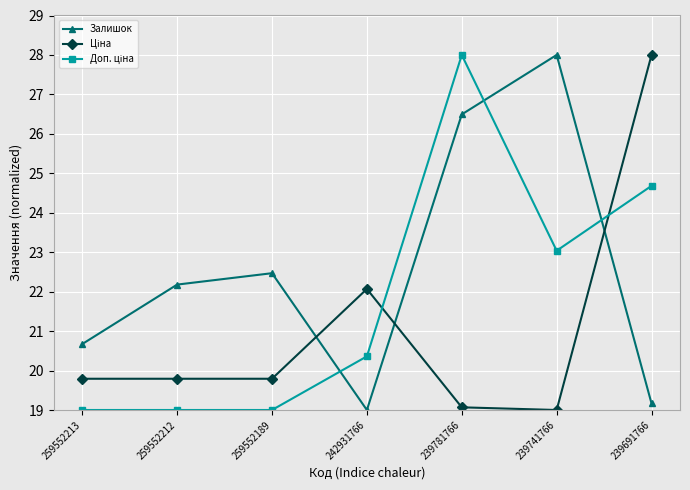

How many data points does each series have?

7